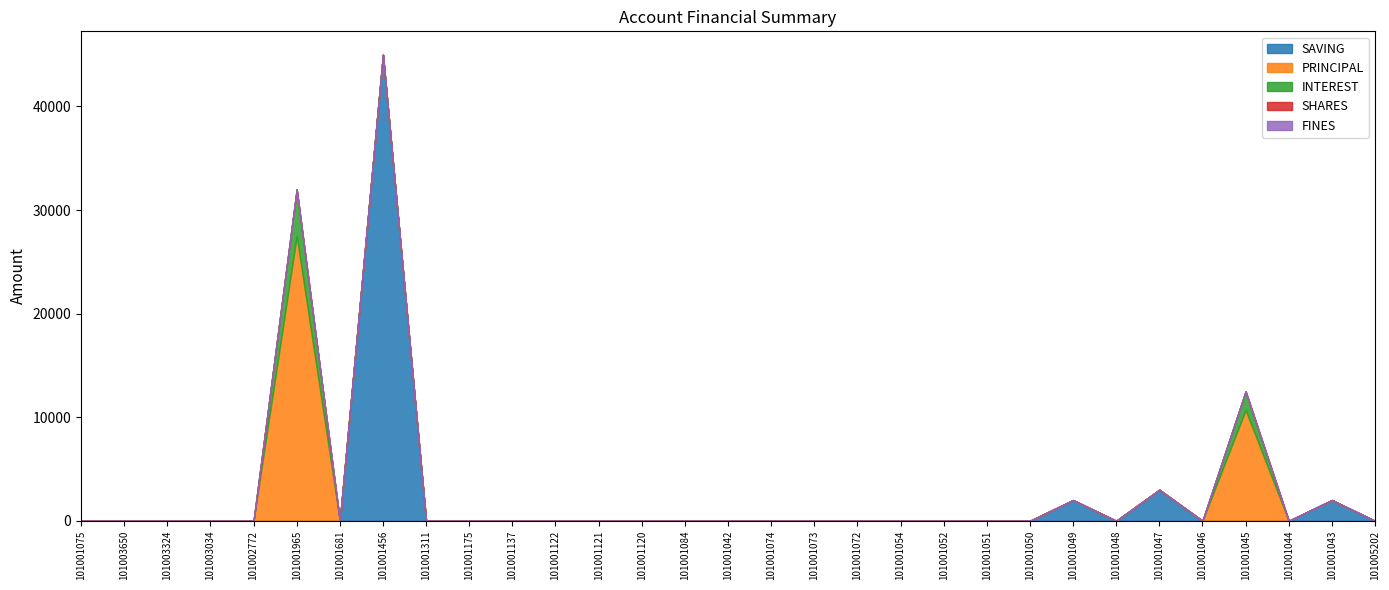

What is the label of the 31st point from the left?

101005202